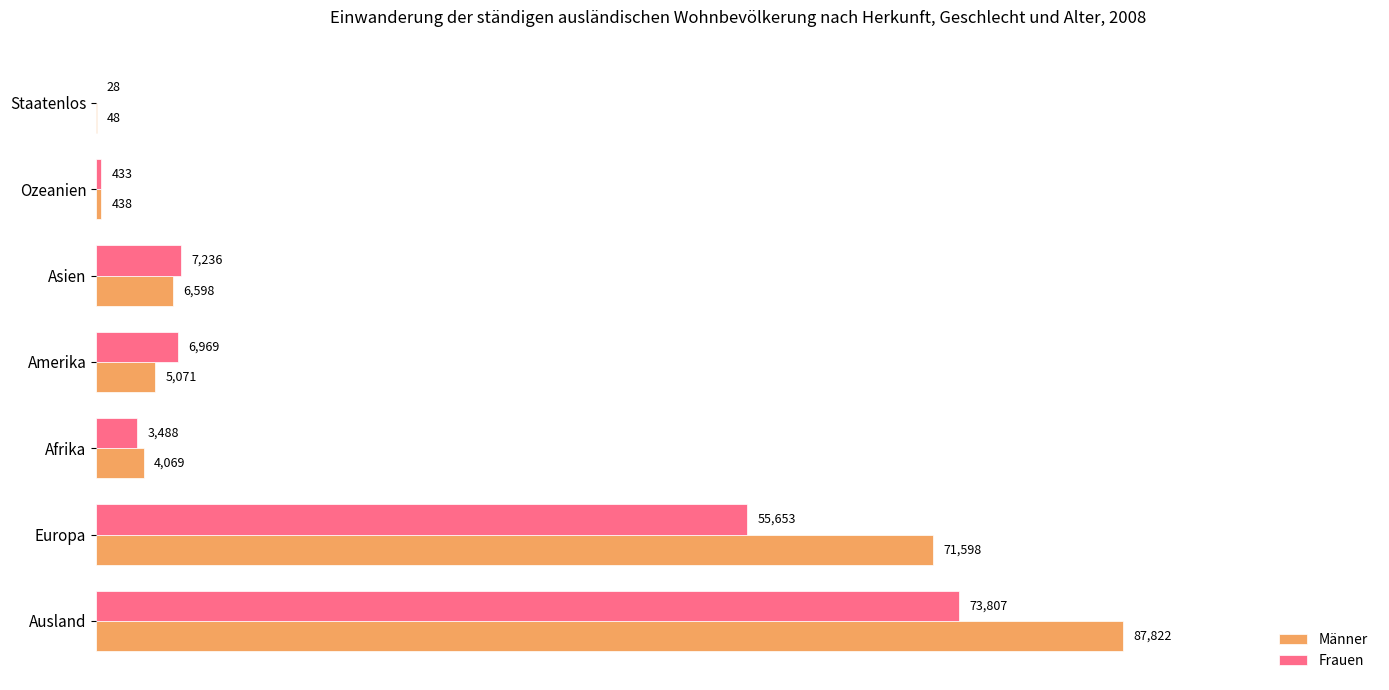

Which category has the highest value in the Männer series?

Ausland